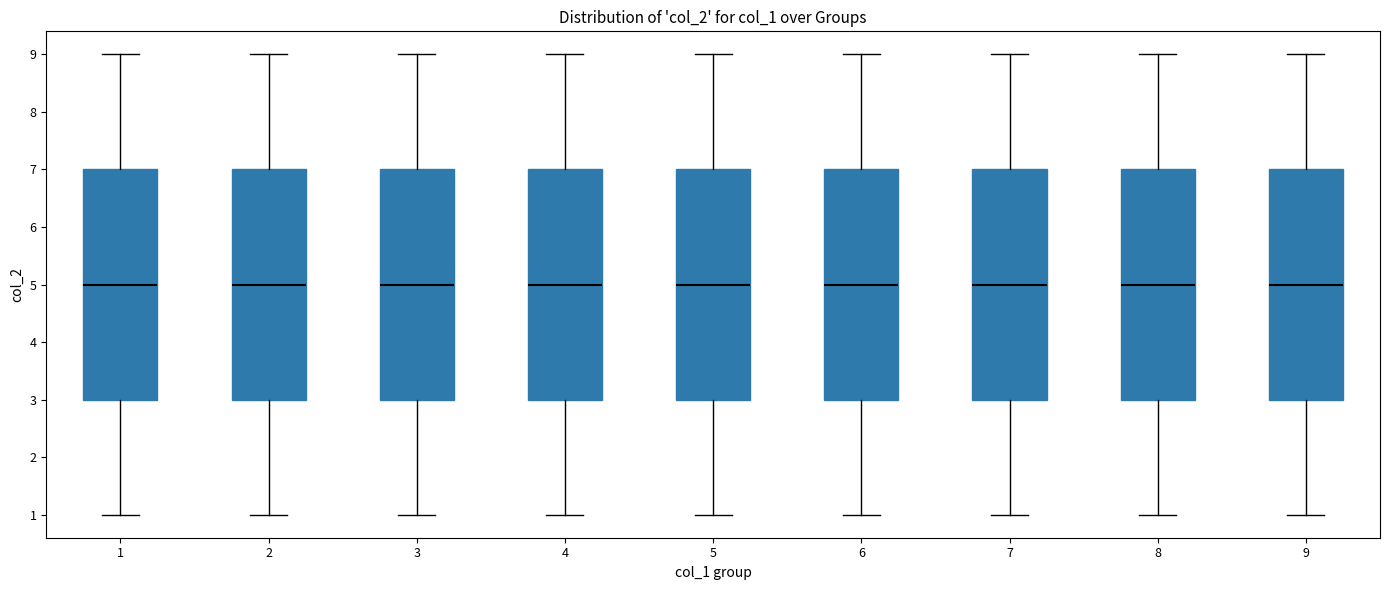

Where does the median line of the box at x = 6 sit on the y-axis? The values are not printed on the chart, so give them approximately, as read against the axis.

5